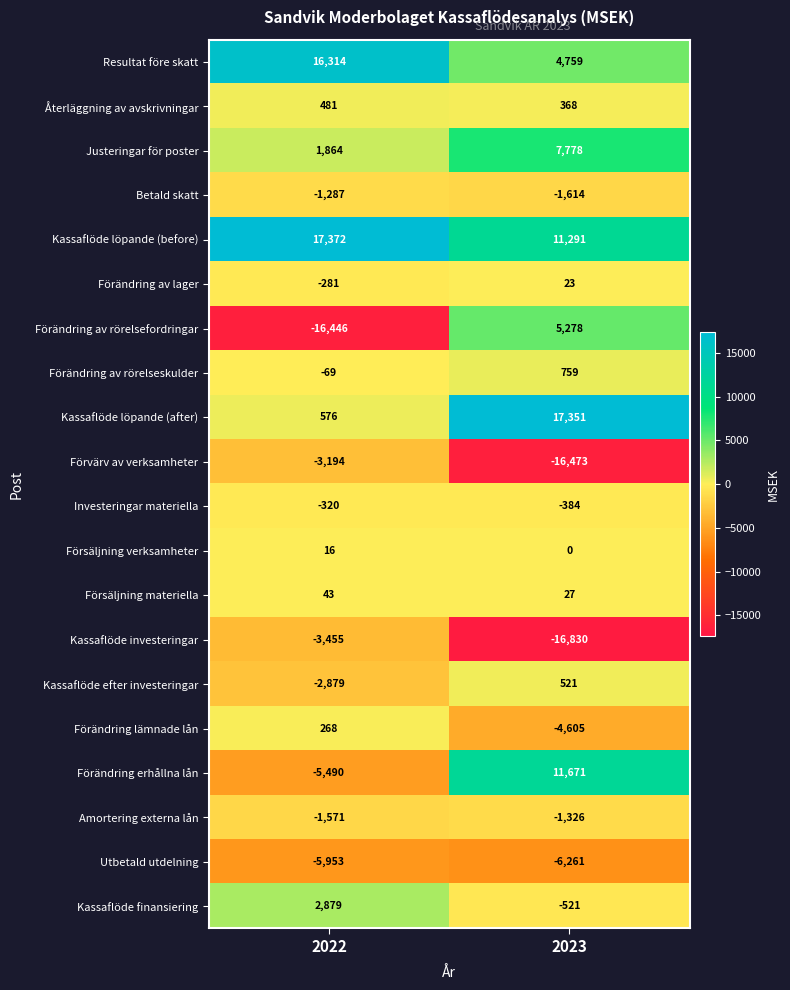

What is the spread (max minus min) of values at 2023?

34181